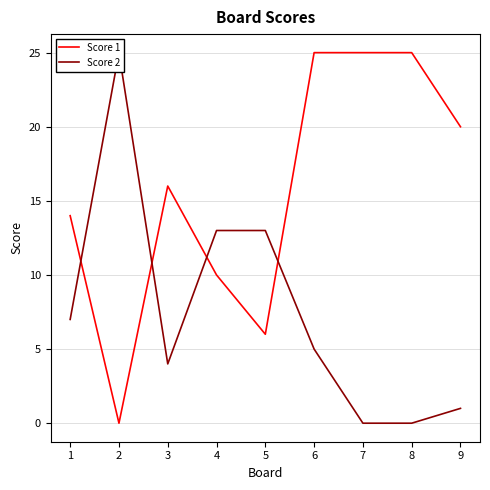

The Score 1 series shows 20 at 9. True or false?

True